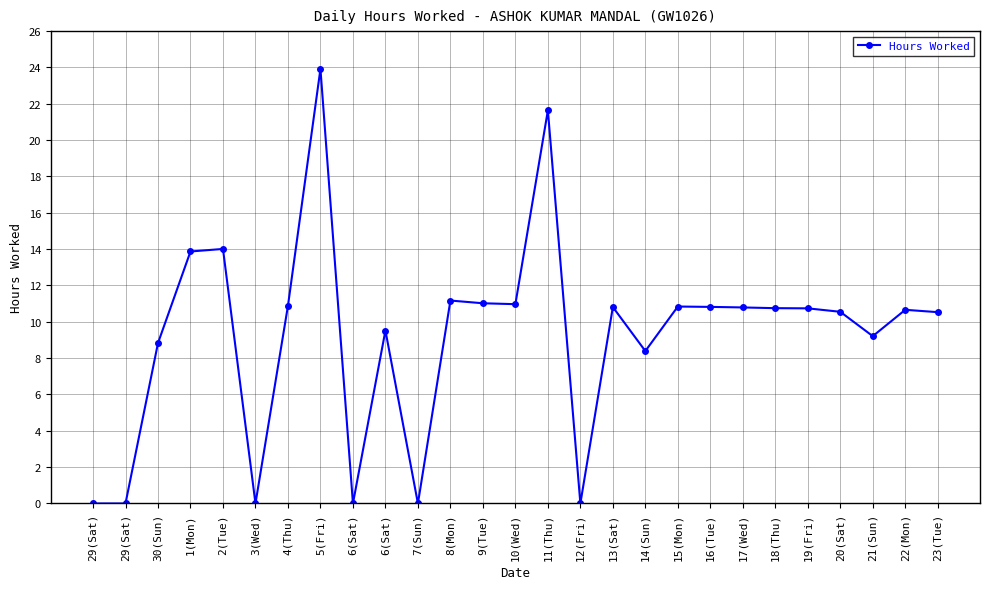

What is the difference between the second highest and minimum values?

21.6